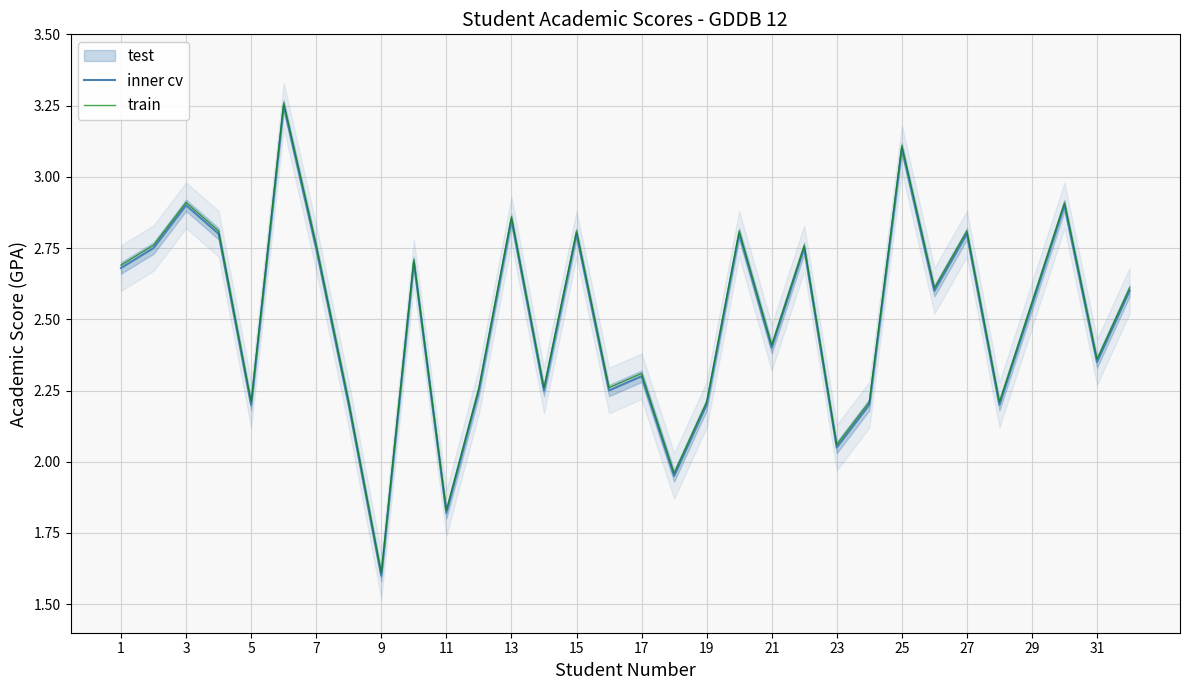

What is the difference between the maximum and minimum values in the train series?

1.6